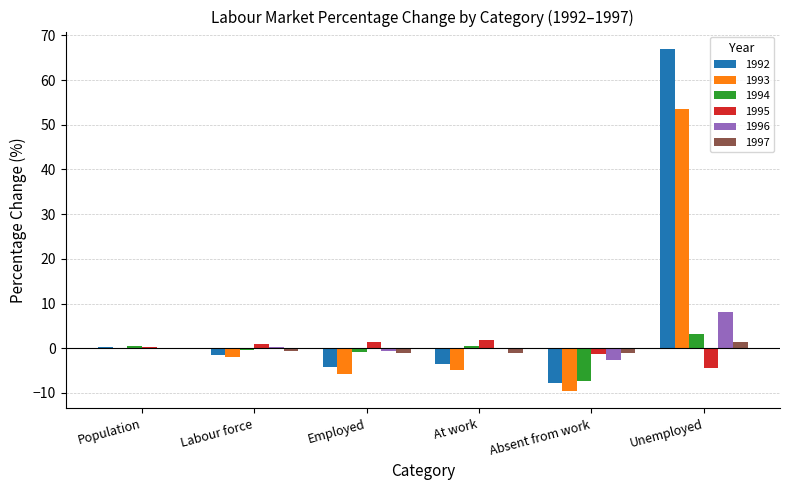

At which category does the chart reach its peak across all series?

Unemployed